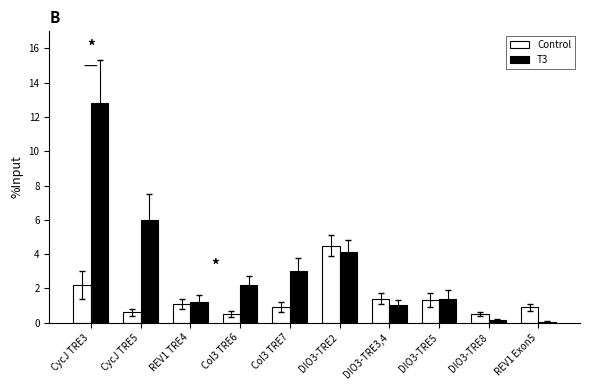

Where is T3 nearest to the value 6?

CycJ TRE5